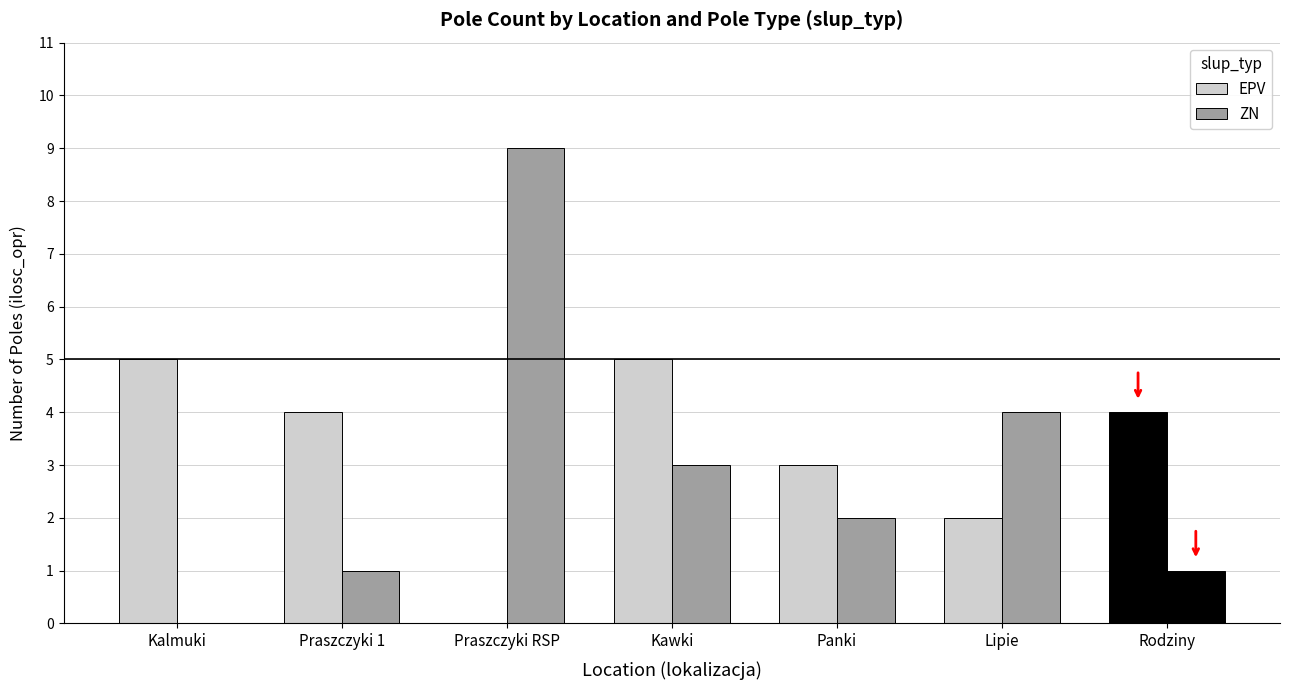

How many series are shown in this chart?

2